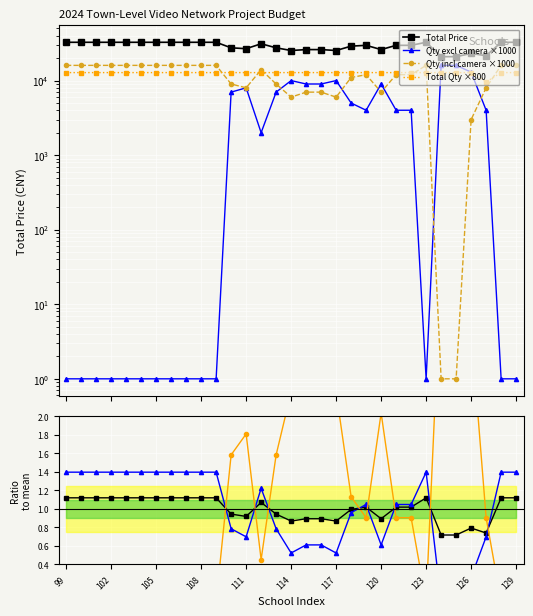

Reading left to right, transcribe all the data shown in this chart.

Total Price (Total): 99=32640	100=32640	101=32640	102=32640	103=32640	104=32640	105=32640	106=32640	107=32640	108=32640	109=32640	110=27516	111=26784	112=31176	113=27516	114=25320	115=26052	116=26052	117=25320	118=28980	119=29712	120=26052	121=29712	122=29712	123=32640	124=20928	125=20928	126=23124	127=21552	128=32640	129=32640
Qty excl camera: 99=1	100=1	101=1	102=1	103=1	104=1	105=1	106=1	107=1	108=1	109=1	110=7001	111=8001	112=2001	113=7001	114=10001	115=9001	116=9001	117=10001	118=5001	119=4001	120=9001	121=4001	122=4001	123=1	124=16001	125=16001	126=13001	127=4001	128=1	129=1
Qty incl camera: 99=16001	100=16001	101=16001	102=16001	103=16001	104=16001	105=16001	106=16001	107=16001	108=16001	109=16001	110=9001	111=8001	112=14001	113=9001	114=6001	115=7001	116=7001	117=6001	118=11001	119=12001	120=7001	121=12001	122=12001	123=16001	124=1	125=1	126=3001	127=8001	128=16001	129=16001
Total Qty: 99=12801	100=12801	101=12801	102=12801	103=12801	104=12801	105=12801	106=12801	107=12801	108=12801	109=12801	110=12801	111=12801	112=12801	113=12801	114=12801	115=12801	116=12801	117=12801	118=12801	119=12801	120=12801	121=12801	122=12801	123=12801	124=12801	125=12801	126=12801	127=9601	128=12801	129=12801